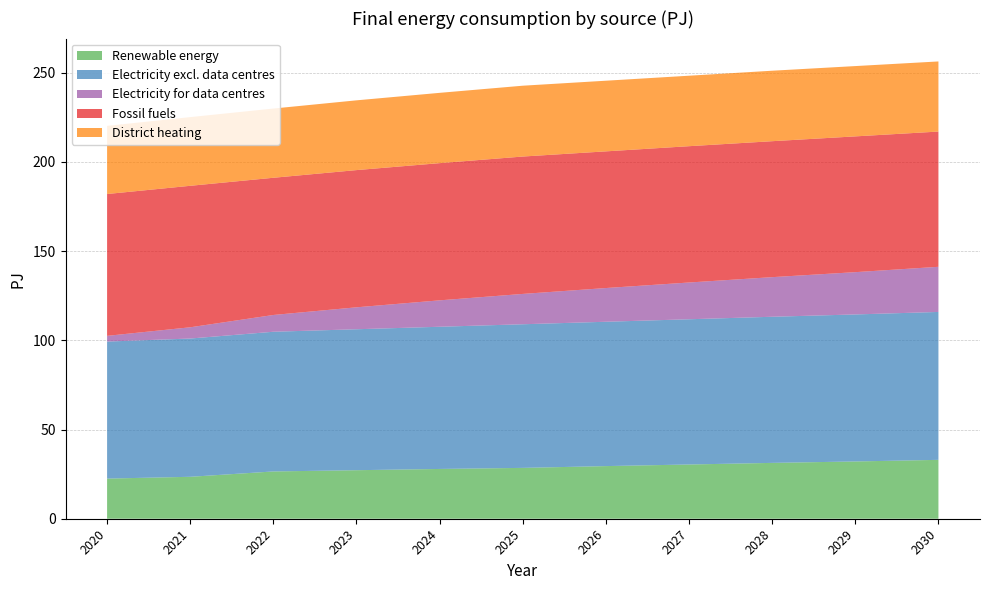

Between 2029 and 2022, which is larger?

2029